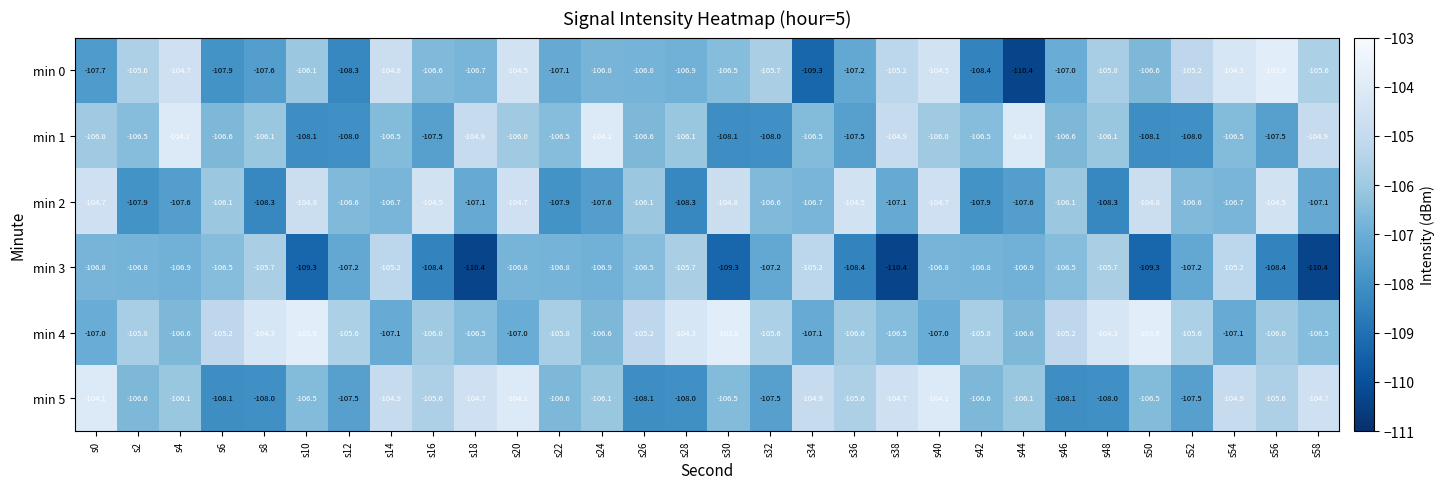

The value of min 1 at s16 is -107.5. True or false?

True